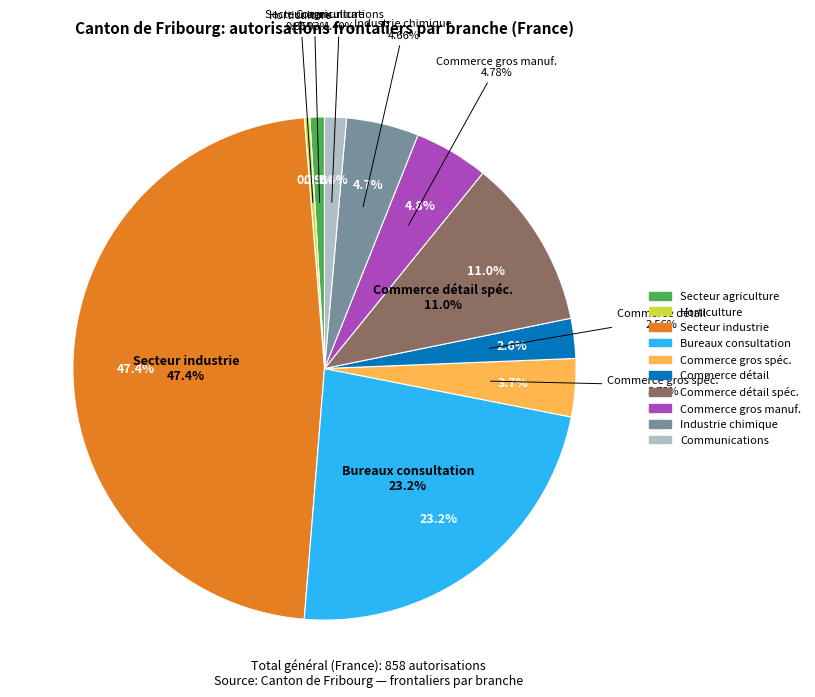

True or false: Commerce de détail en magasin spécialisé accounts for 23% of the total.

False